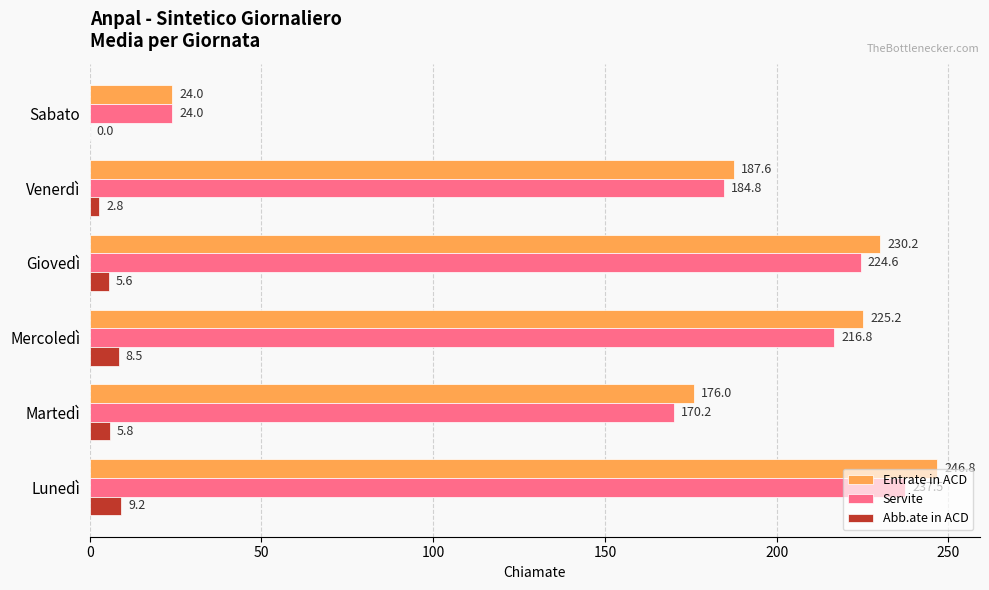

Between Giovedì and Sabato, which series saw the biggest shift?

Entrate in ACD